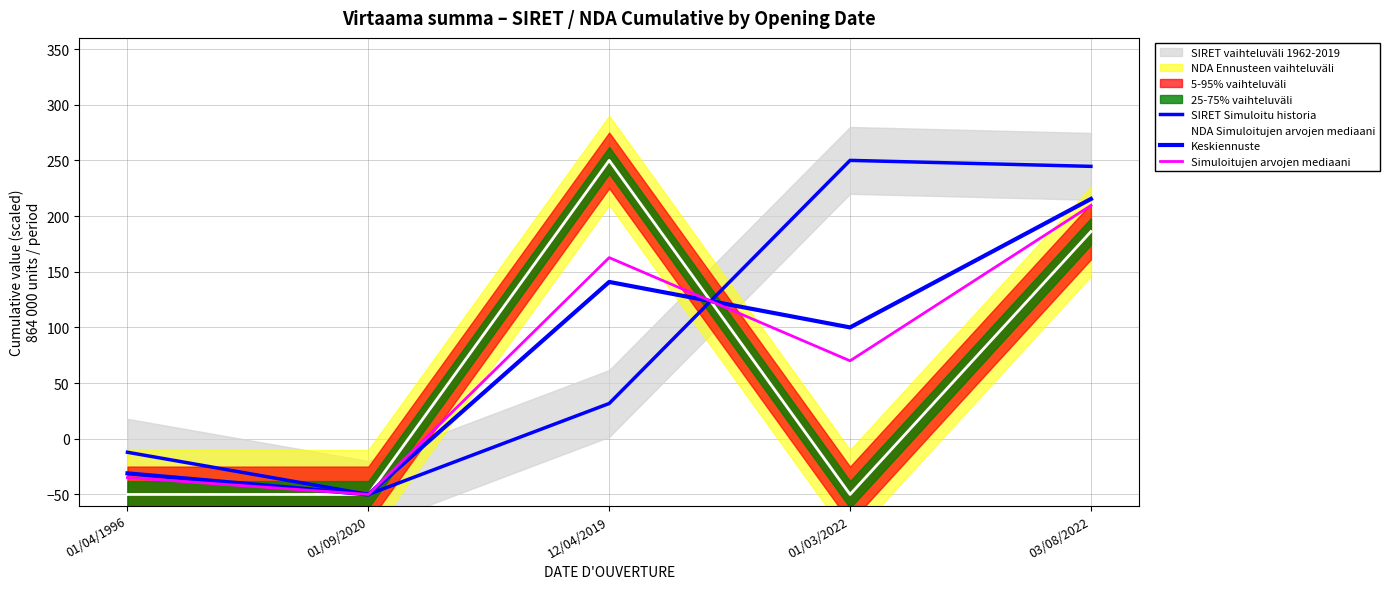

Which has a higher value, 12/04/2019 or 01/04/1996?

12/04/2019